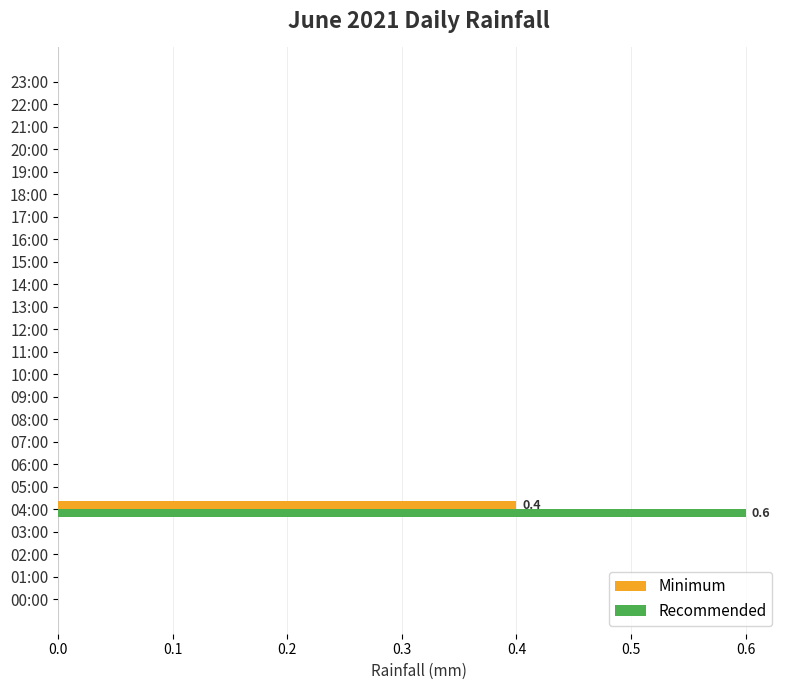

The value of Recommended at 06:00 is 0.3. True or false?

False